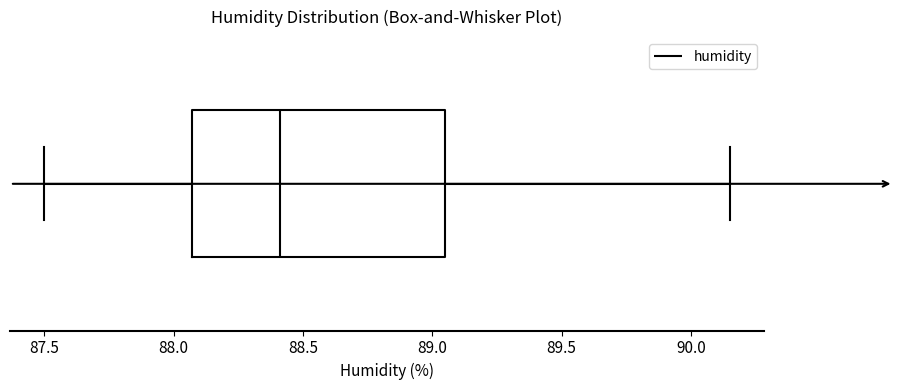

Transcribe this box plot: give where the median line is, the range the box spans, and where the two whiskers end, as read against the x-axis. The values are not printed on the chart, so give them approximately, as read against the axis.

median 88.40, box 88.05 to 89.05, whiskers 87.50 to 90.15